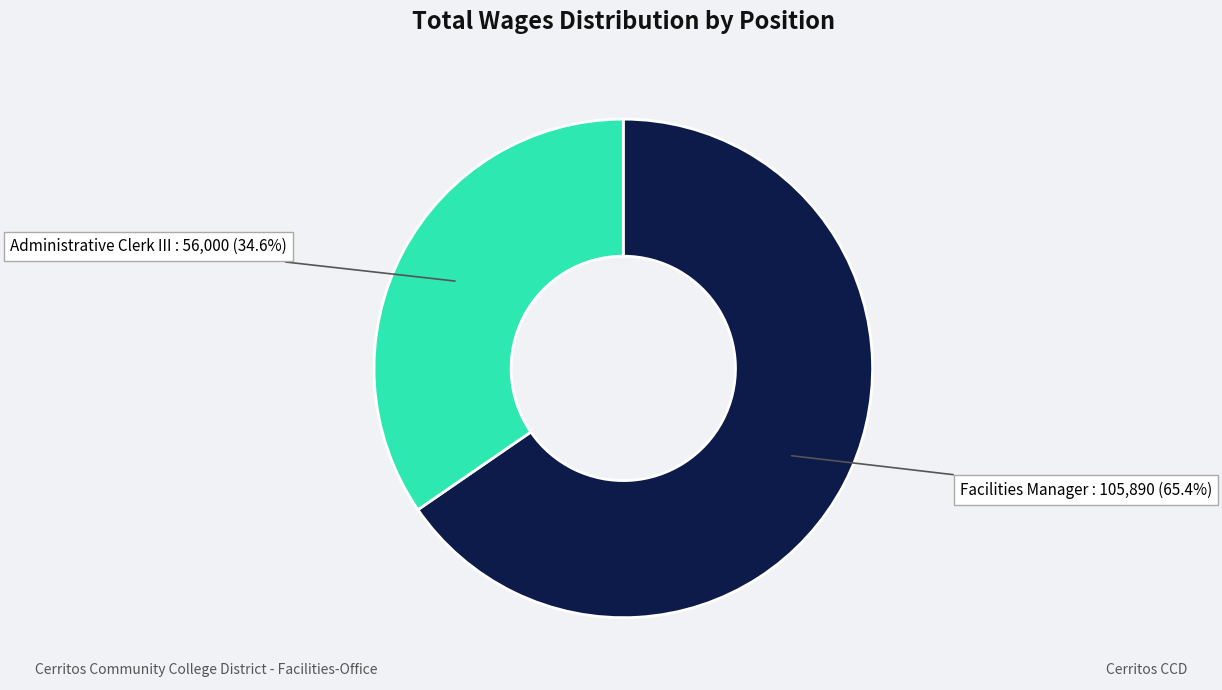

Count the number of slices in the pie.

2